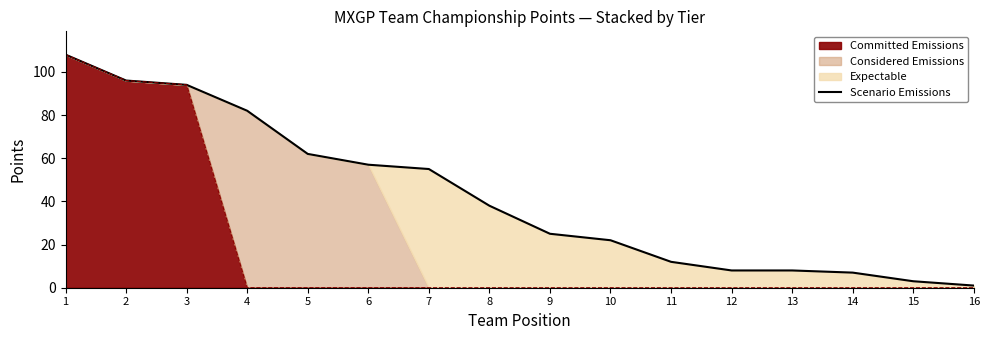

At which category does the chart reach its peak across all series?

1